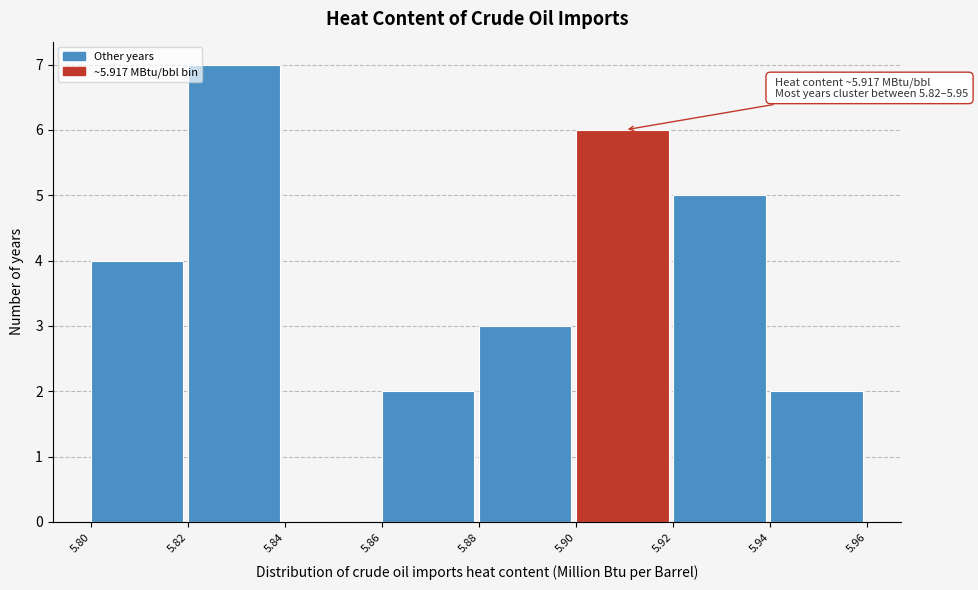

Over which range of the x-axis is the bar tallest?

5.82 to 5.84